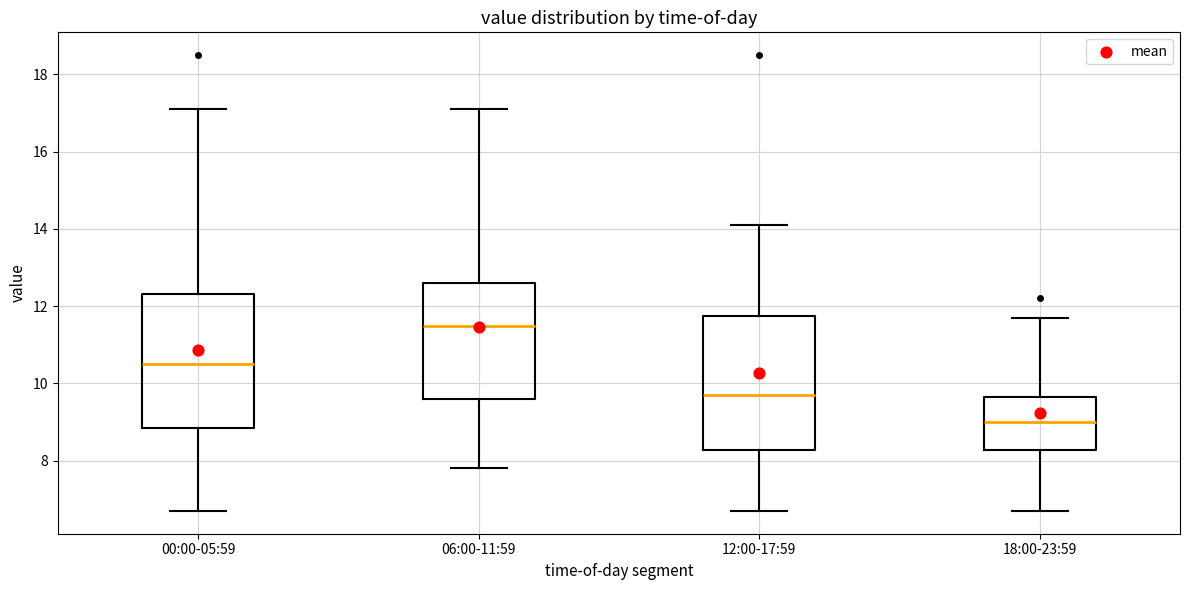

Reading left to right, transcribe this box plot: for each box, give where its median line is, the range the box spans, and where its two whiskers end, as read against the y-axis. The values are not printed on the chart, so give them approximately, as read against the axis.

00:00-05:59: median 10.6, box 8.8 to 12.4, whiskers 6.8 to 17.2
06:00-11:59: median 11.6, box 9.6 to 12.6, whiskers 7.8 to 17.2
12:00-17:59: median 9.8, box 8.2 to 11.8, whiskers 6.8 to 14.2
18:00-23:59: median 9.0, box 8.2 to 9.6, whiskers 6.8 to 11.8